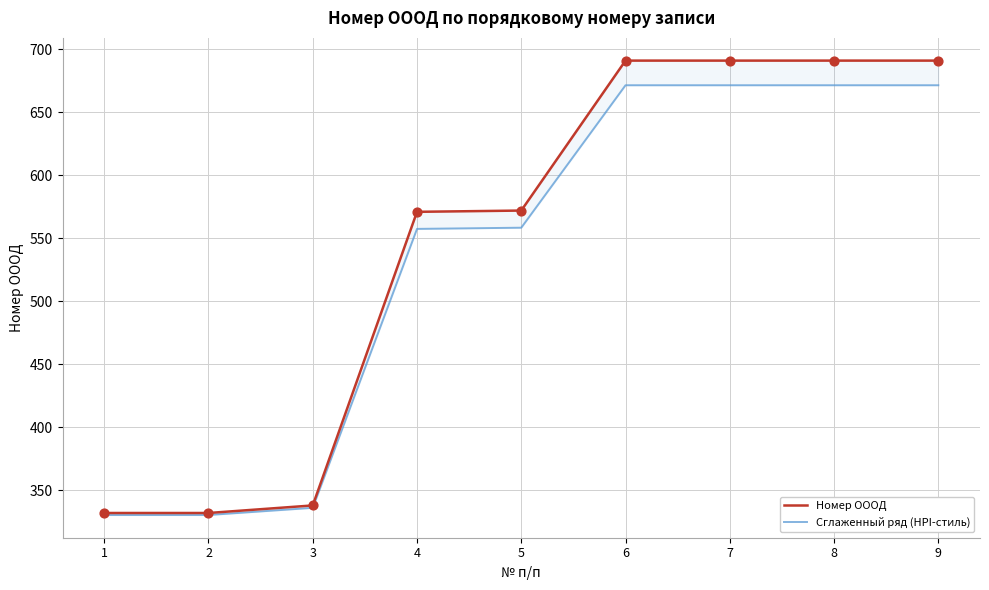

What is the total value across all series at 9?

1362.4